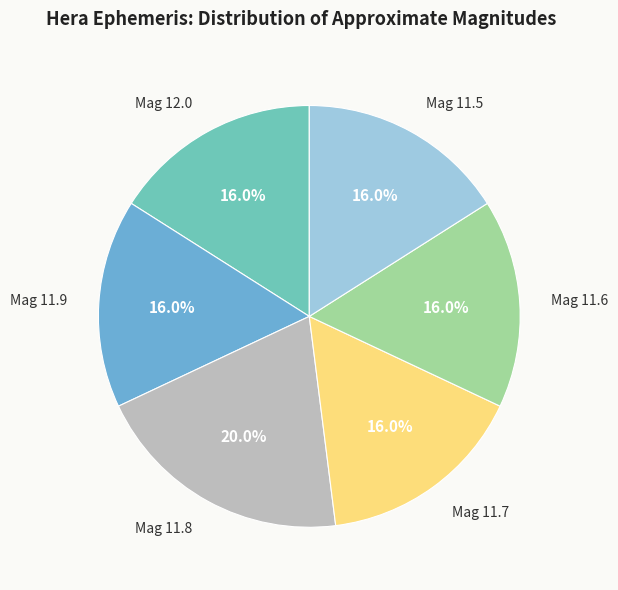

How many slices are in this pie chart?

6